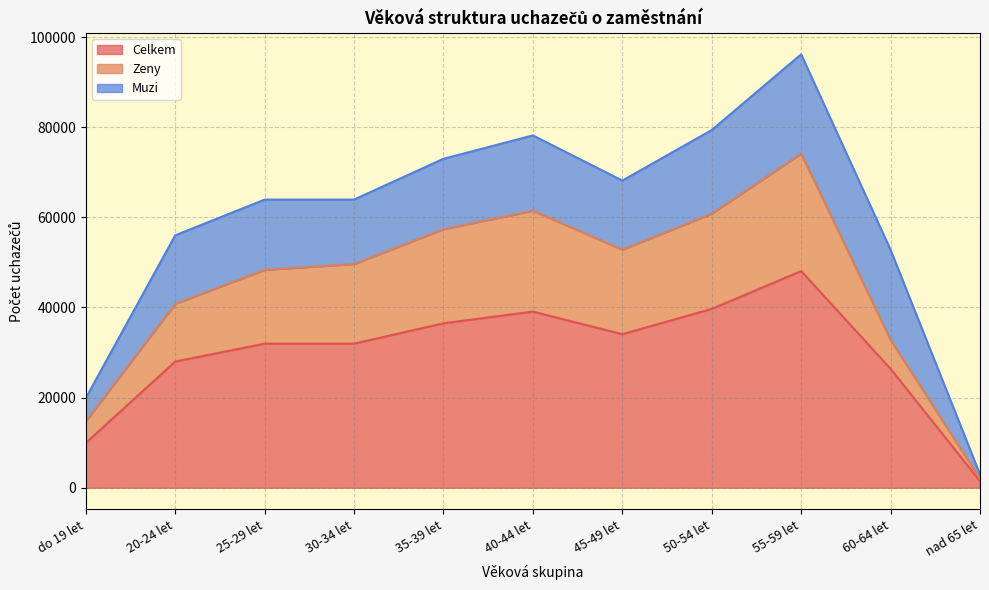

Which category has the lowest value in the Celkem series?

nad 65 let